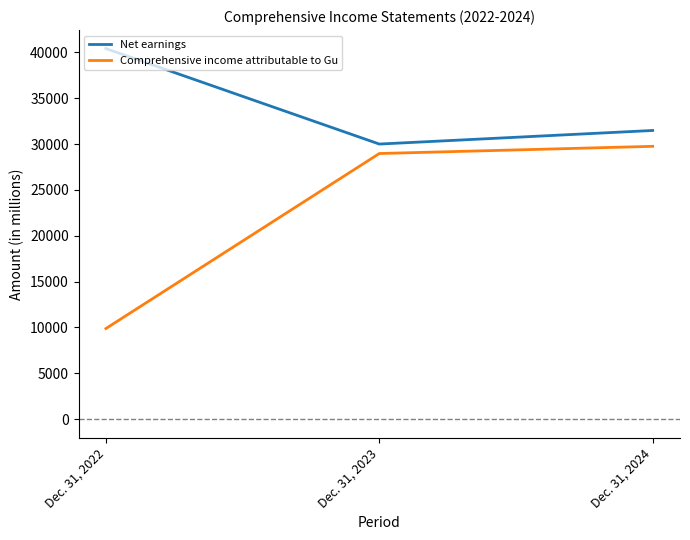

Which series has the widest spread of values?

Comprehensive income attributable to Gu